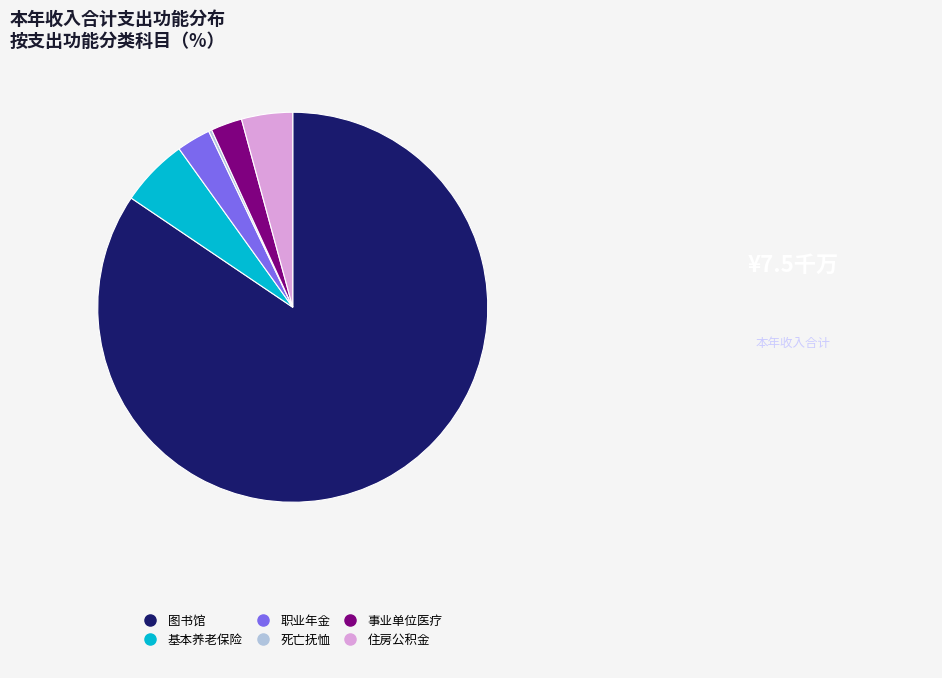

Is there any slice that represents more than half of the pie?

Yes